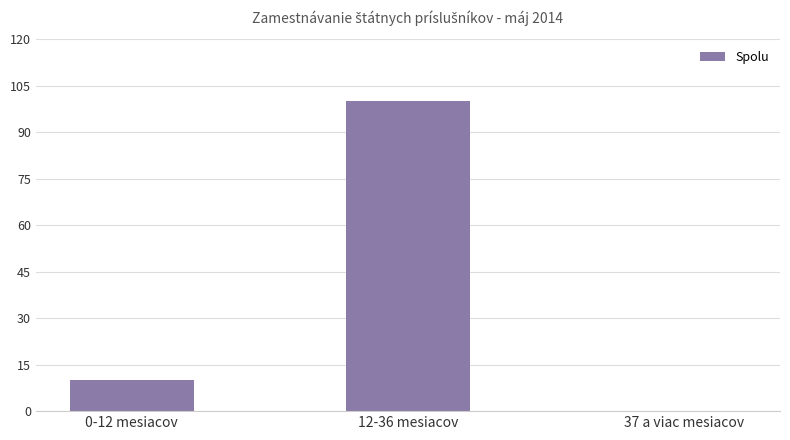

Between 0-12 mesiacov and 12-36 mesiacov, which is larger?

12-36 mesiacov